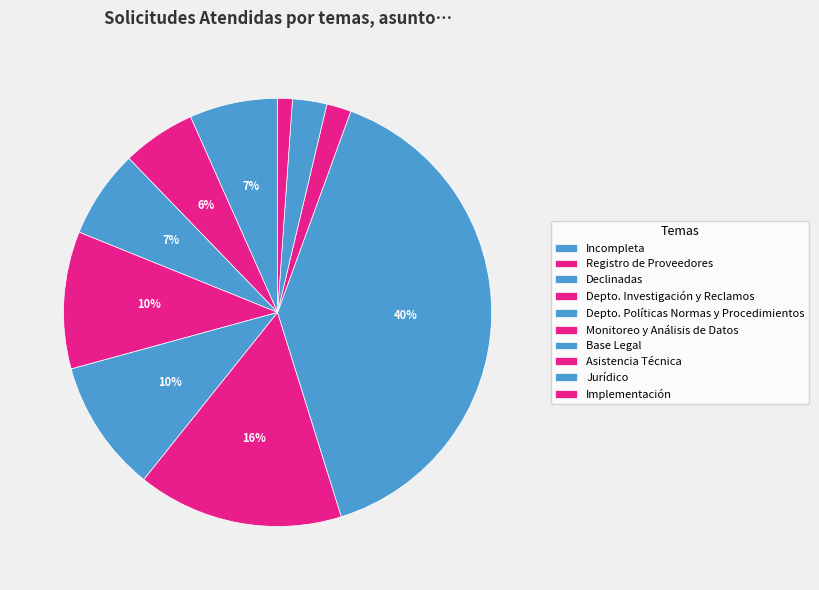

How many segments does this pie chart have?

10